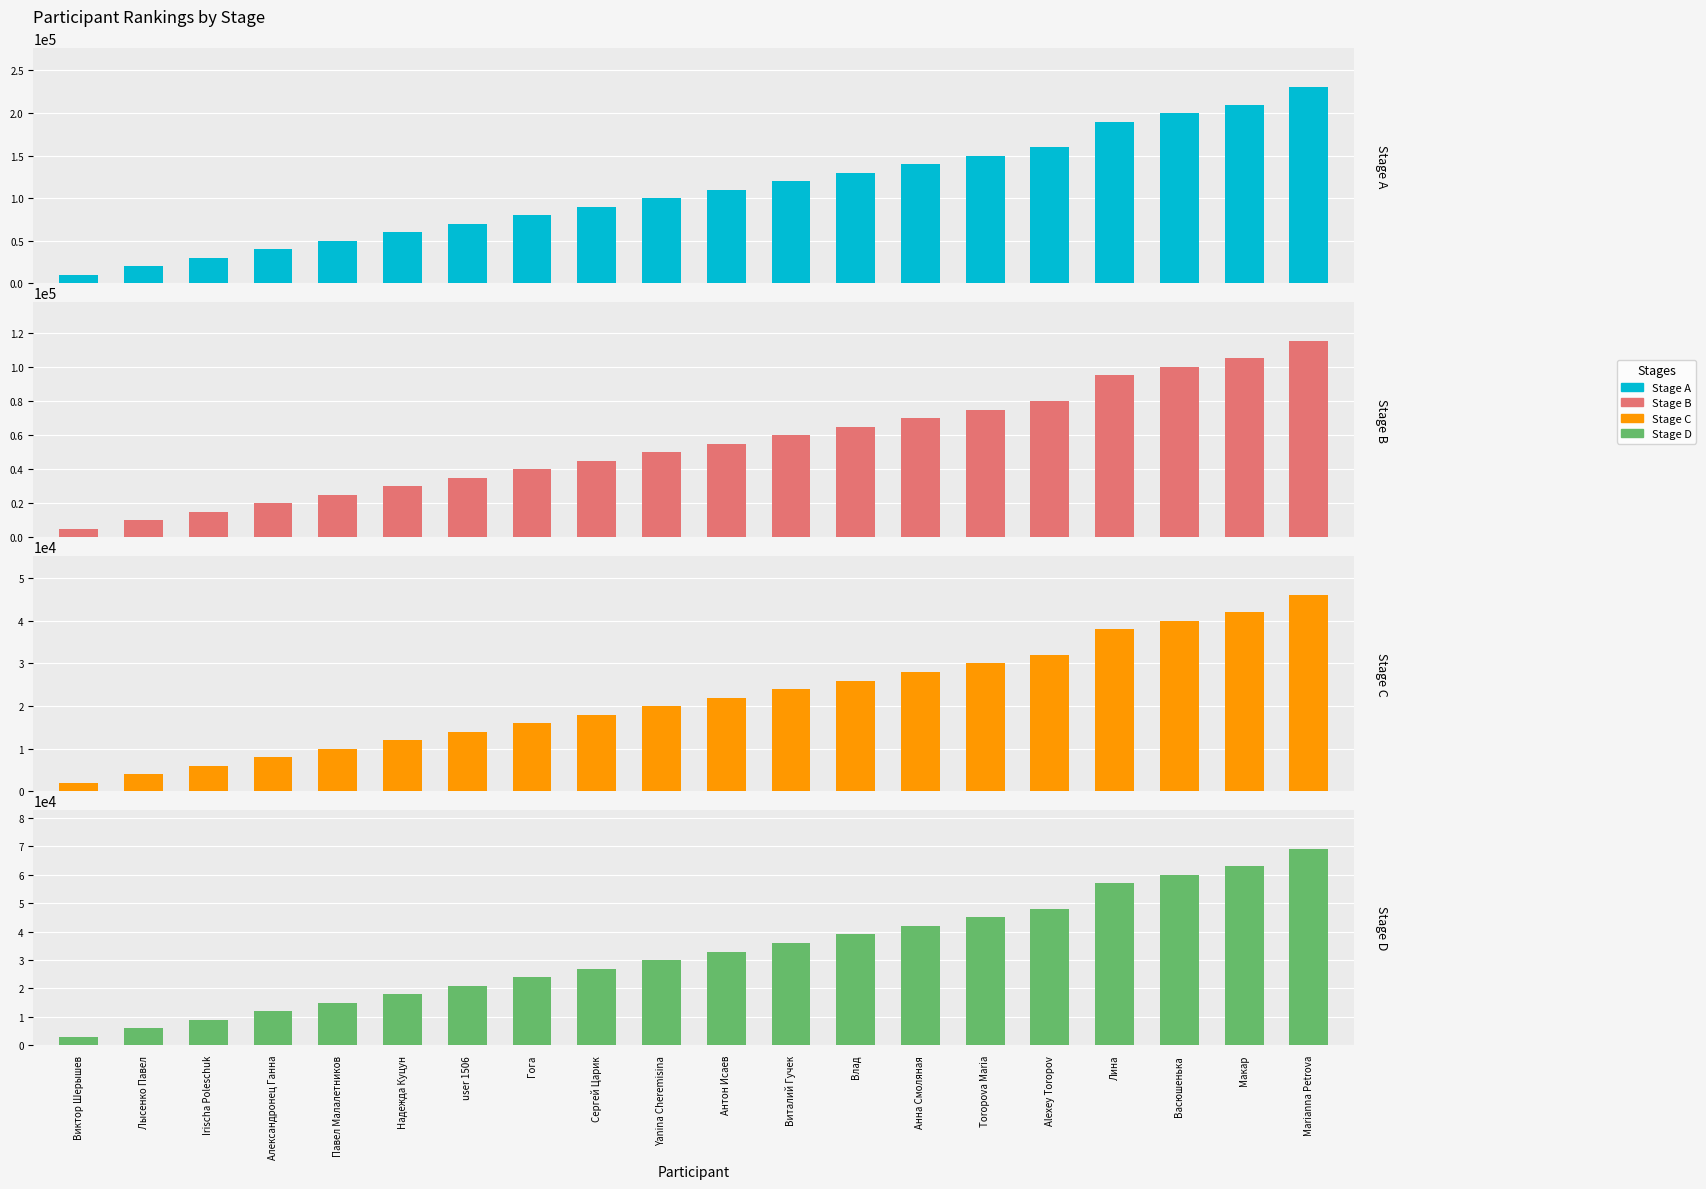

Which category has the lowest value in the Stage D series?

Виктор Шерышев